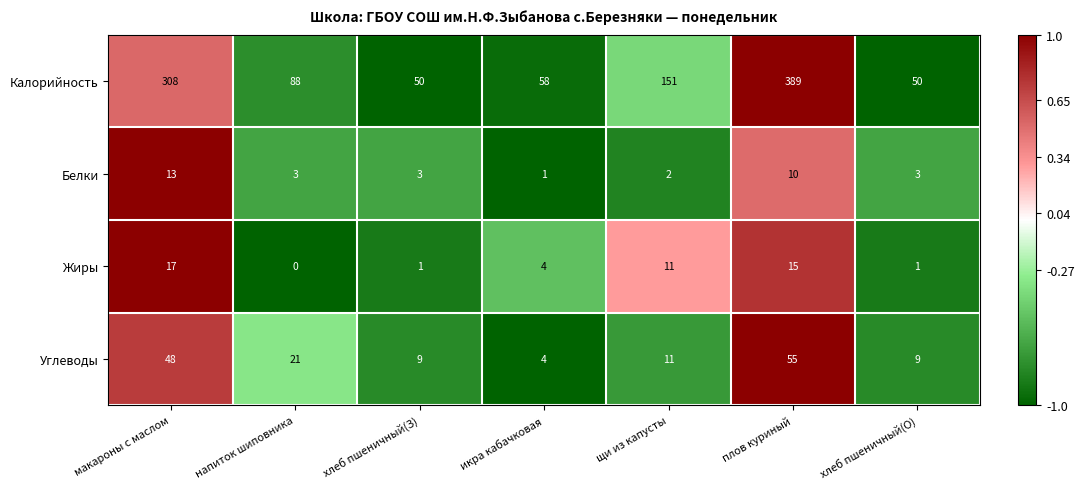

Count the number of data series in this chart.

4